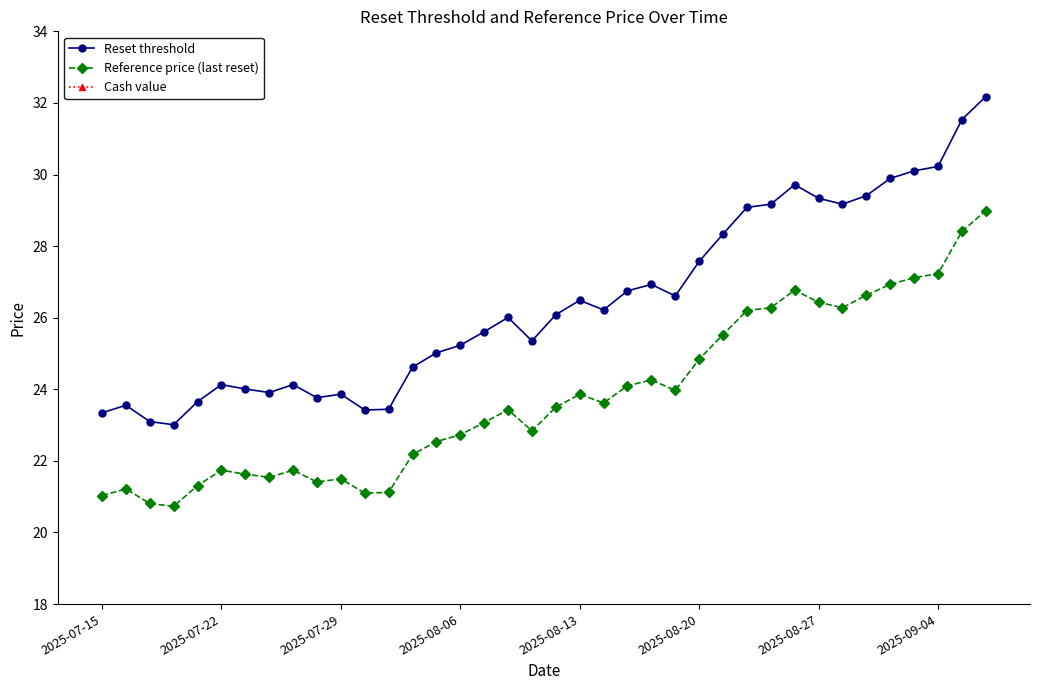

The value of Reference price (last reset) at 11 is 10.8. True or false?

False